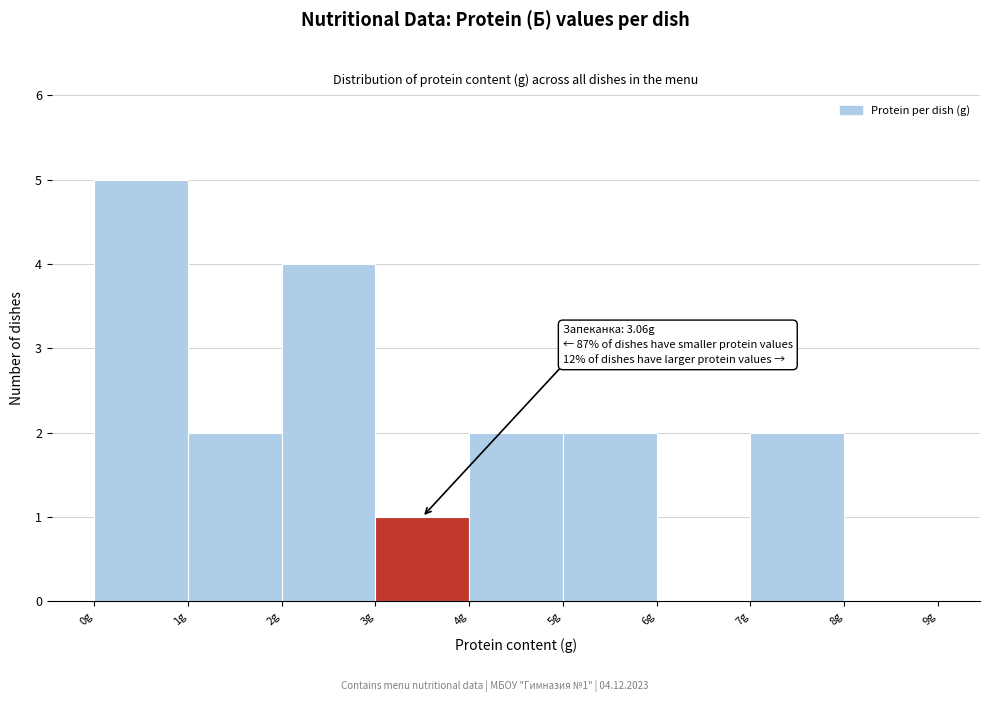

Over which range of the x-axis is the bar tallest?

0 to 1